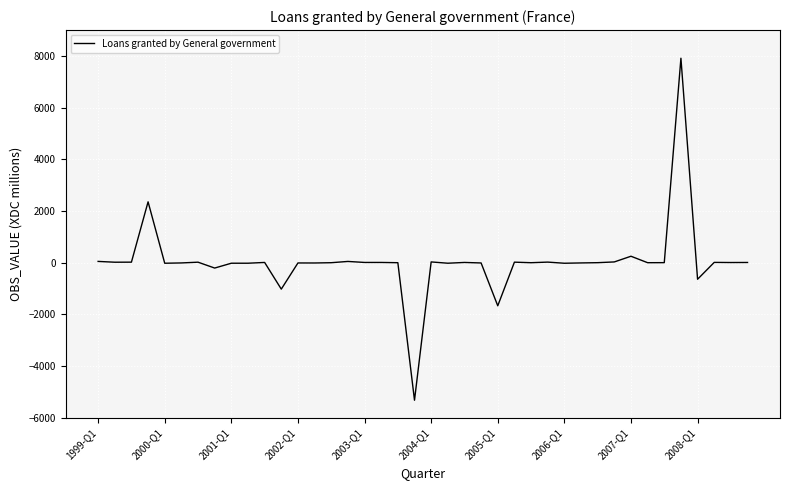

What is the maximum value shown in the chart?

7911